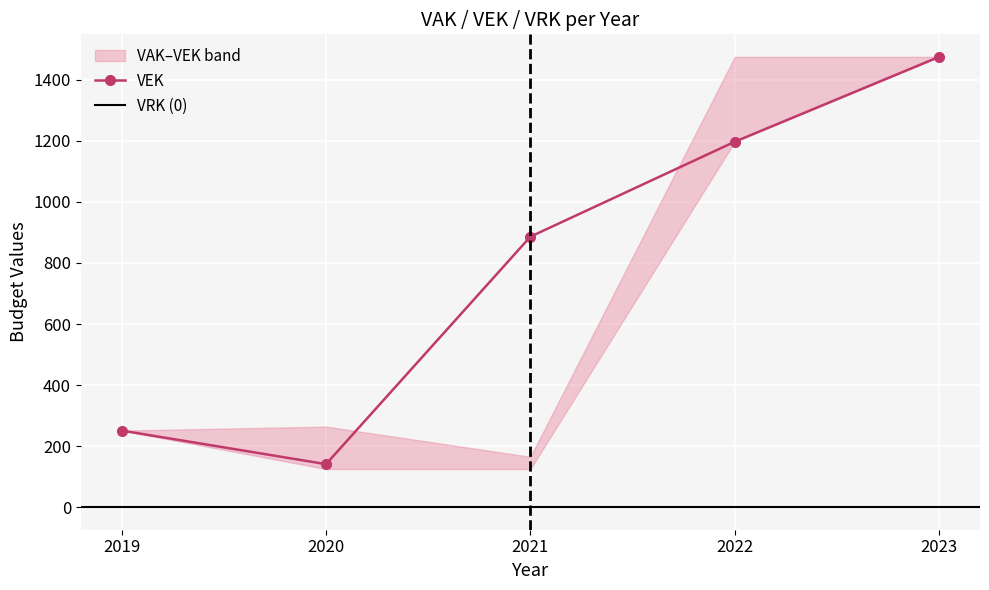

True or false: VEK and VRK cross at least once.

False